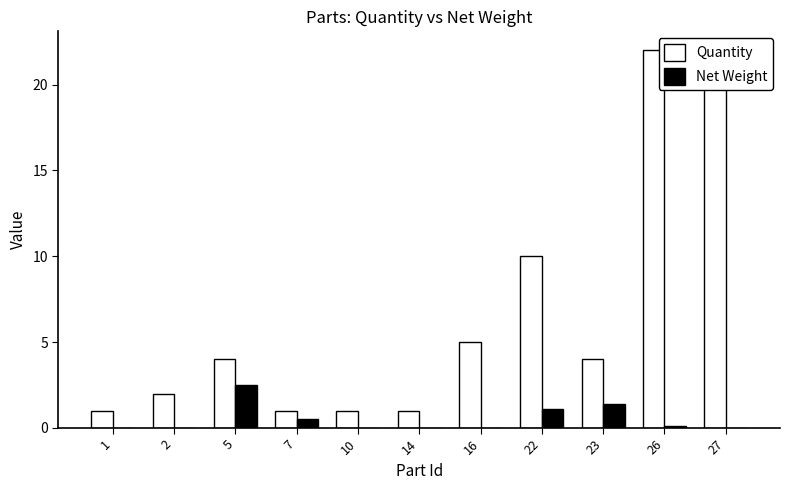

What is the total value across all series at 27?

22.0